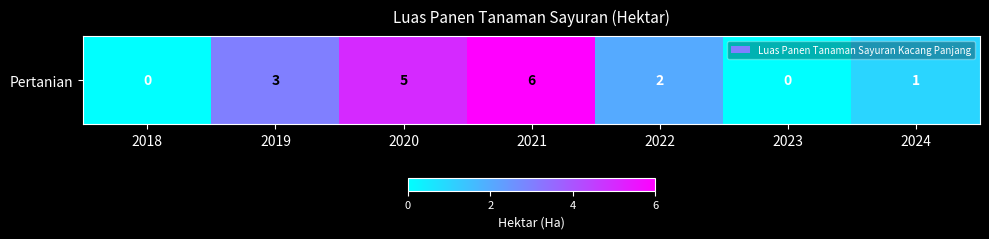

What is the difference between the maximum and minimum values?

6